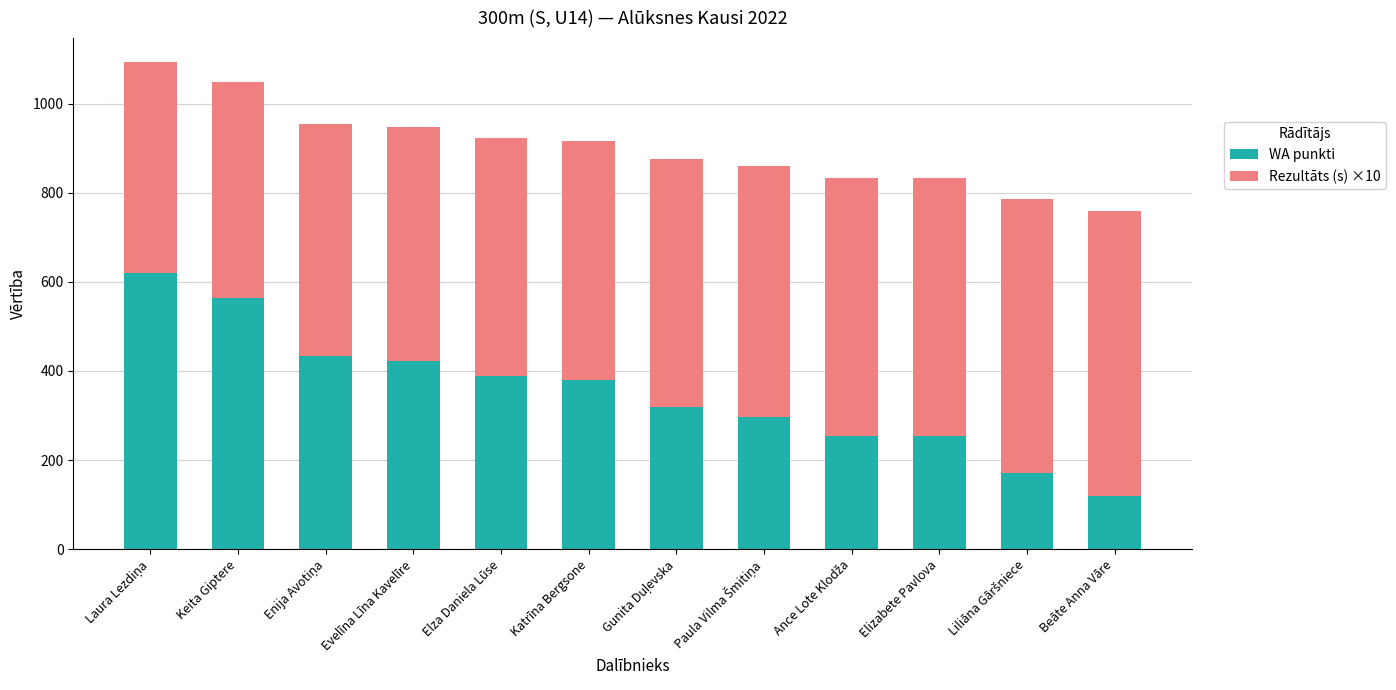

The value of WA punkti at Evelīna Līna Kavelīre is 422.0. True or false?

True